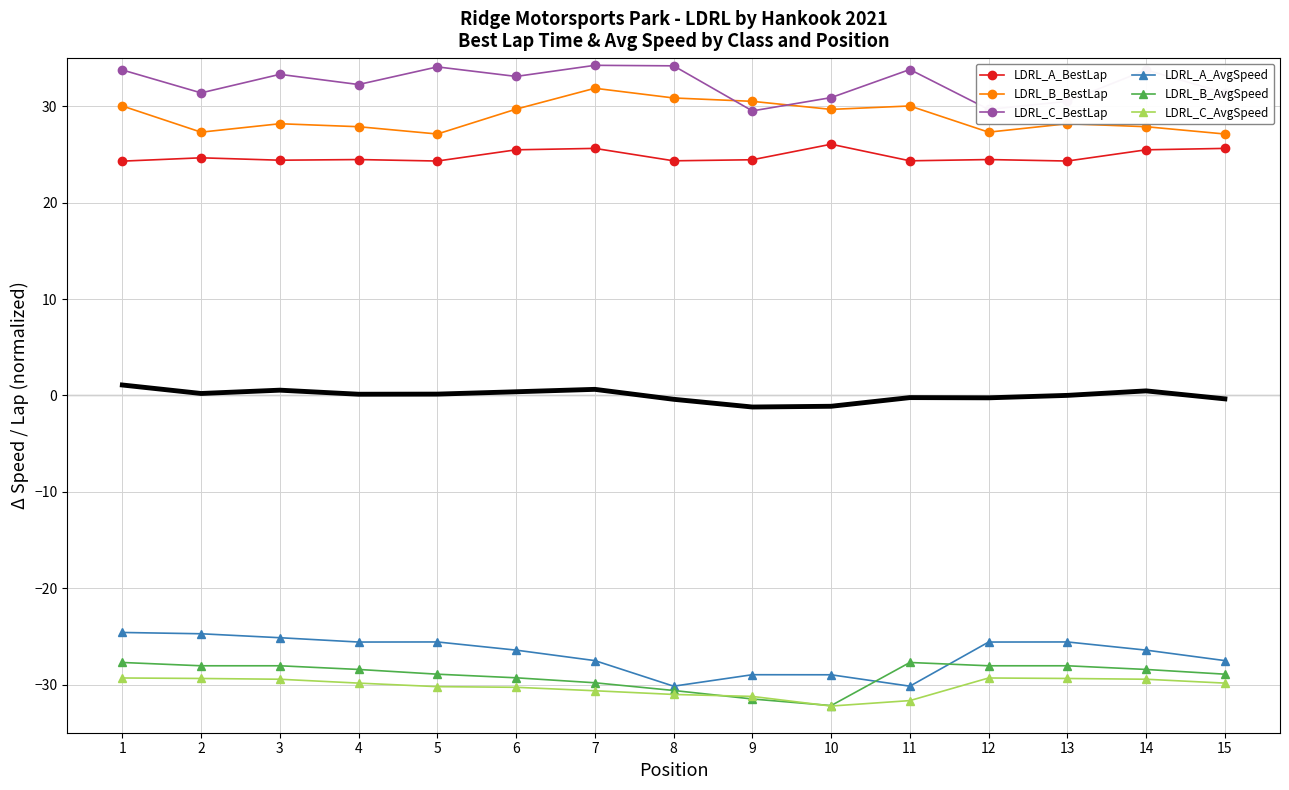

Where is the first local maximum for LDRL_A_AvgSpeed?

5